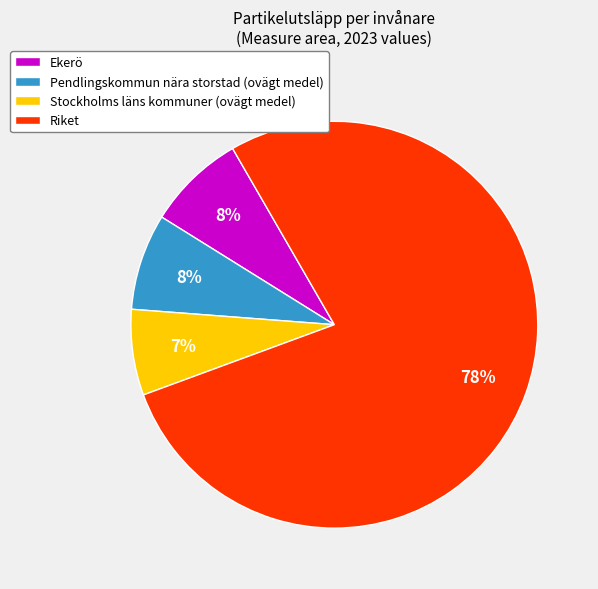

To the nearest percent, what is the average slice percentage?

25%